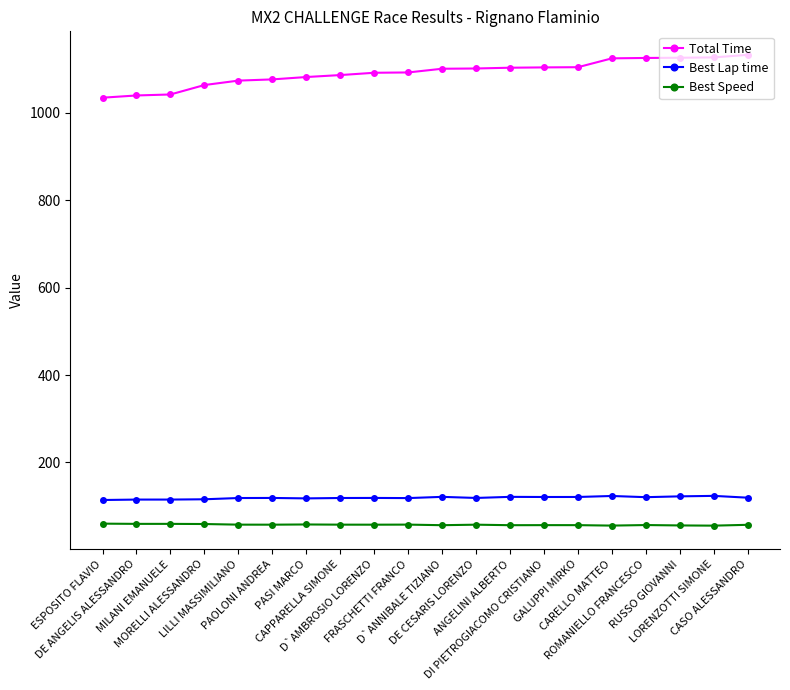

The Best Lap time series shows 48.7 at CASO ALESSANDRO. True or false?

False